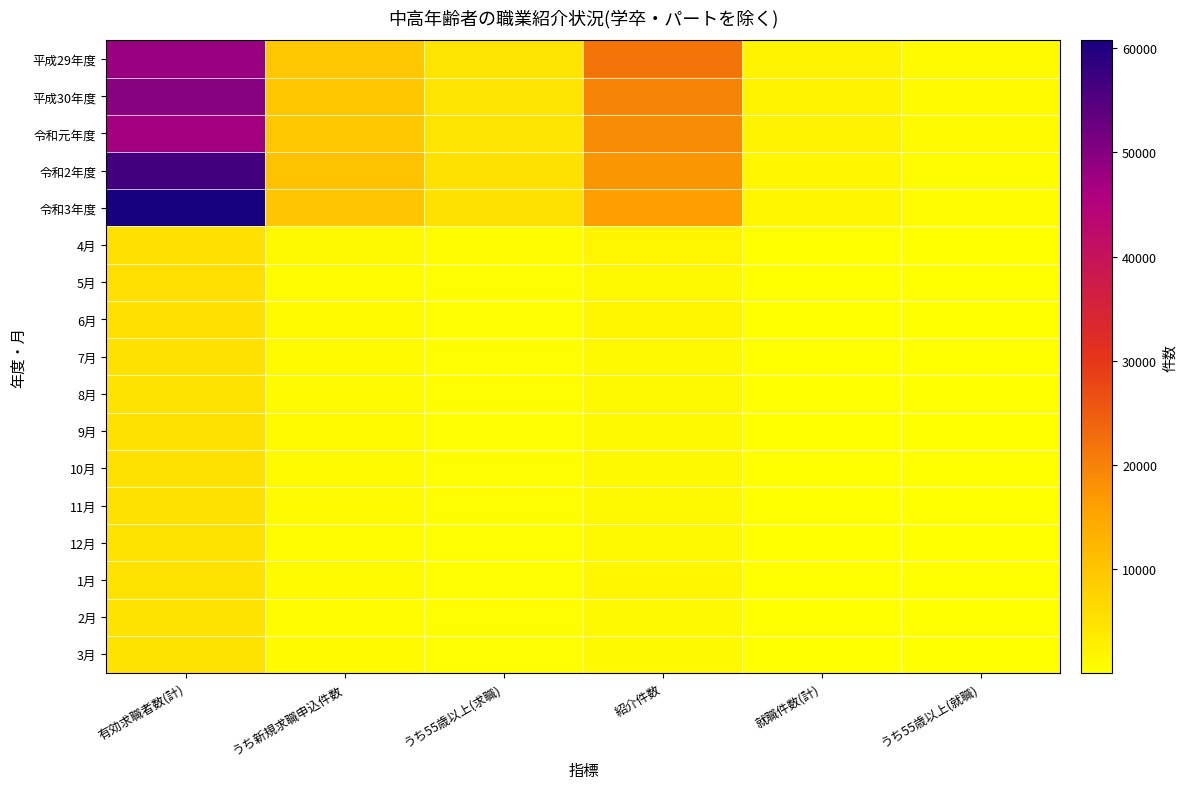

At which category is the sum across all series the highest?

有効求職者数(計)